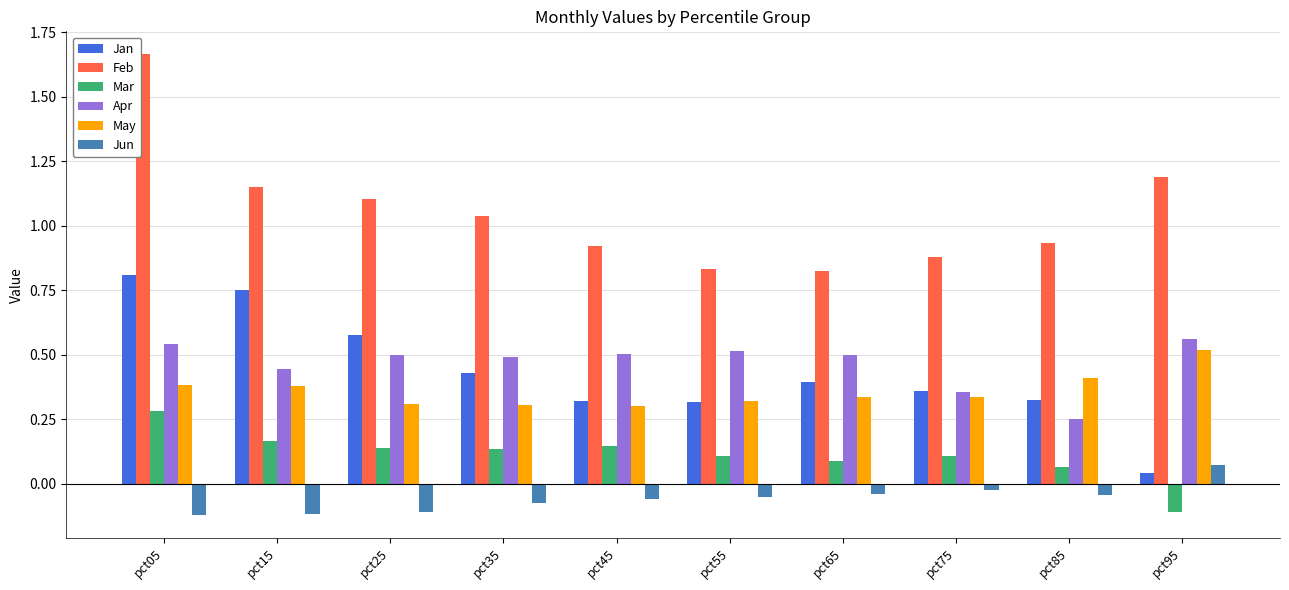

The May series shows 0.4 at pct85. True or false?

True